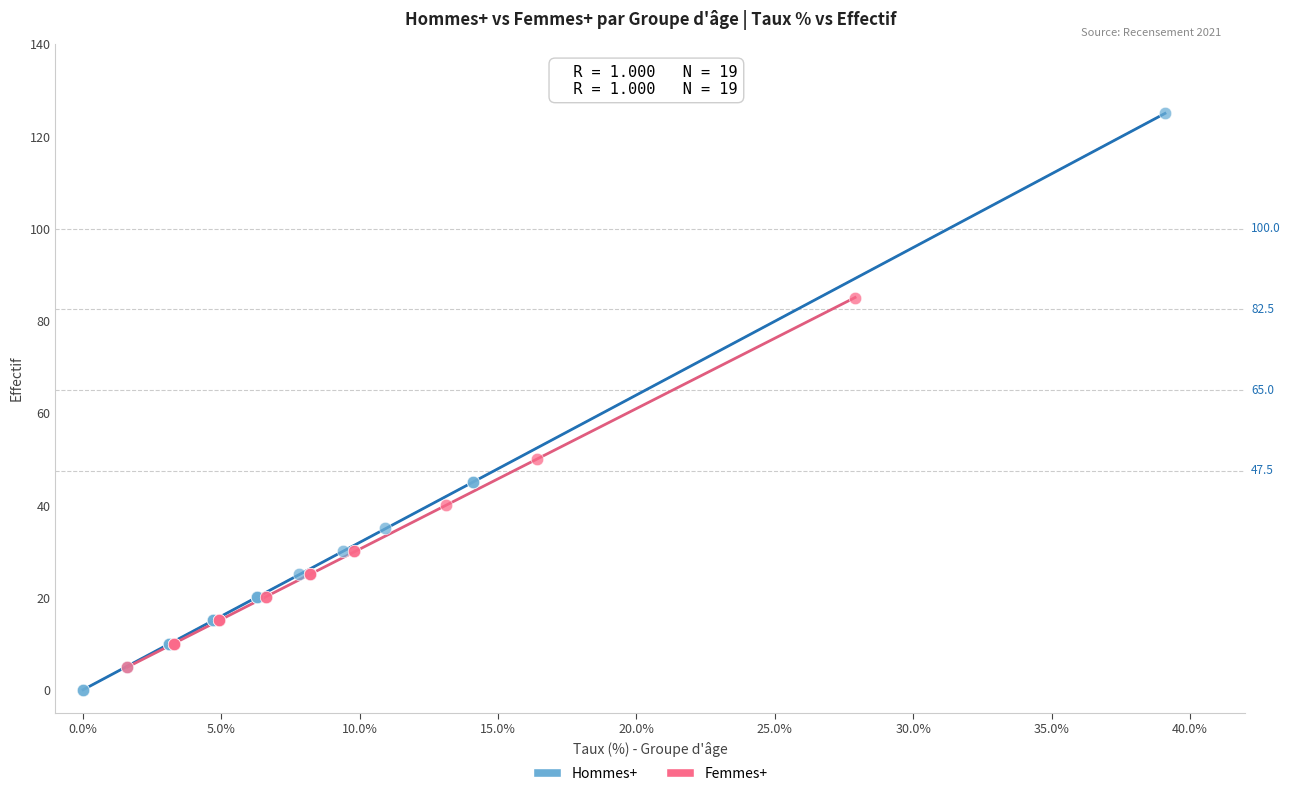

Which series reaches the maximum Y coordinate?

Hommes+